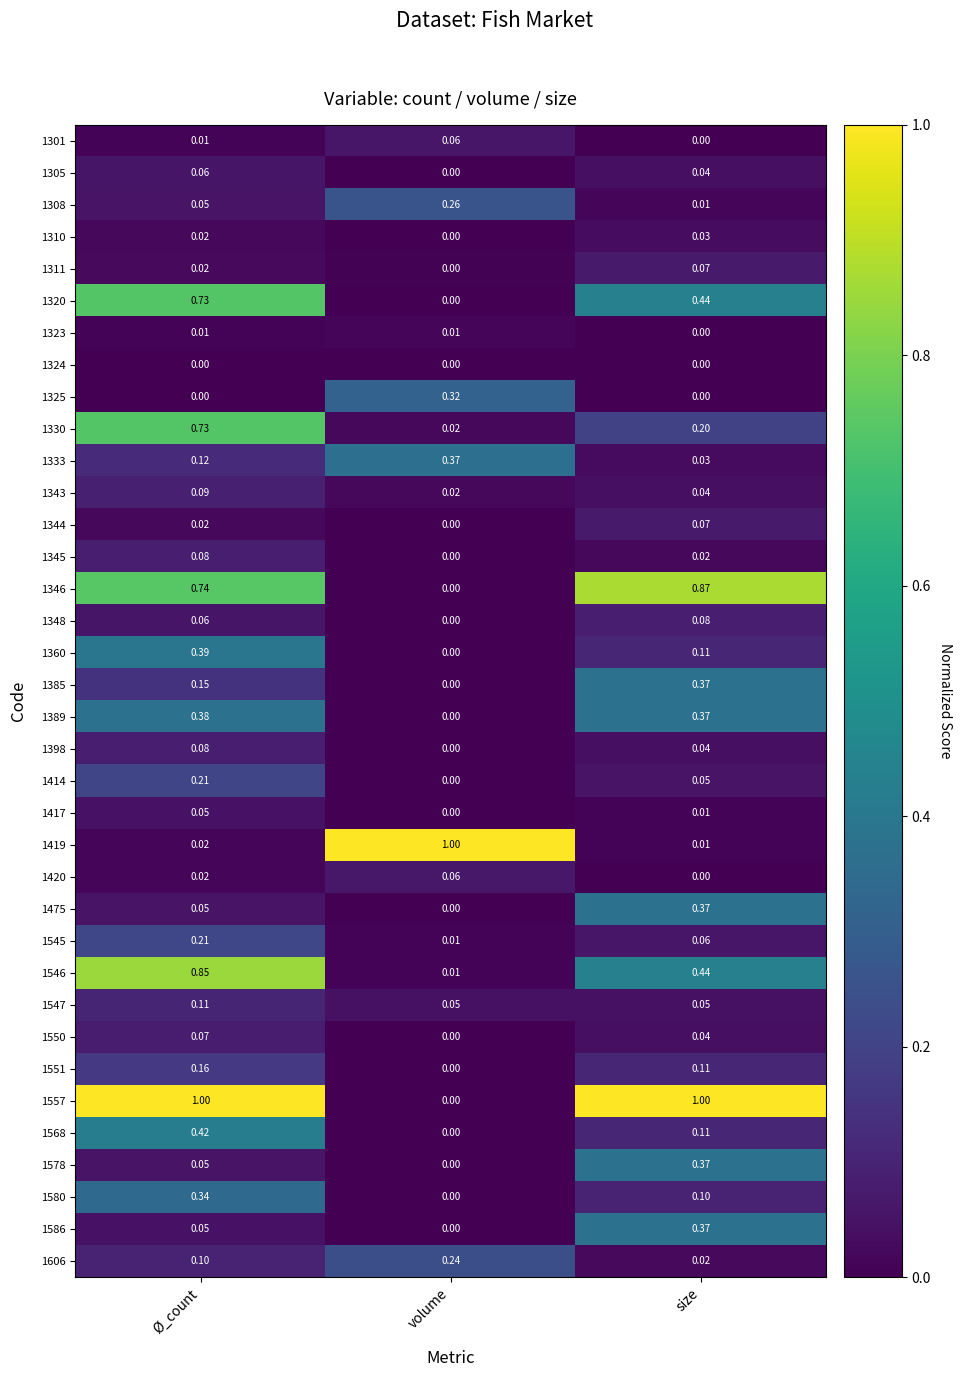

Rank the categories by 1545 value from lowest to highest.

volume, size, Ø_count